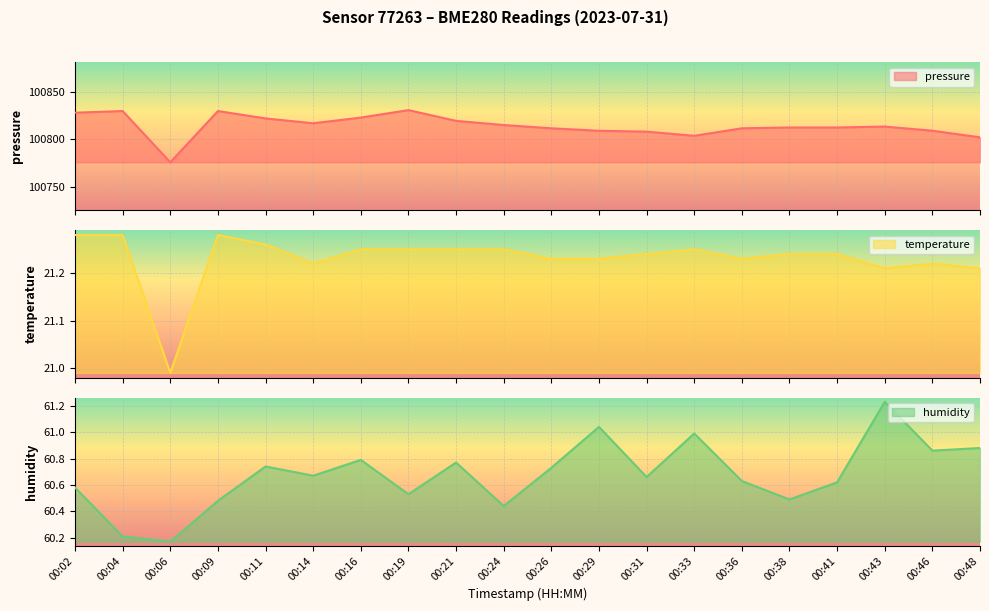

What is the difference between the maximum and minimum values in the humidity series?

1.1